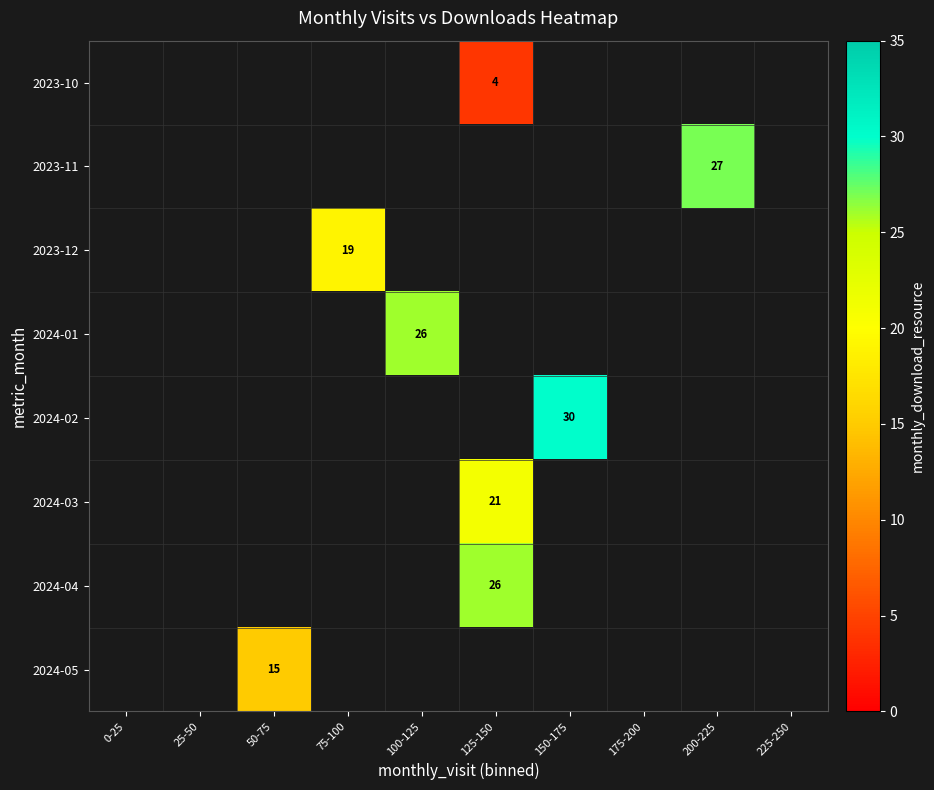

Is it true that 2023-10 equals 6 at 125-150?

False